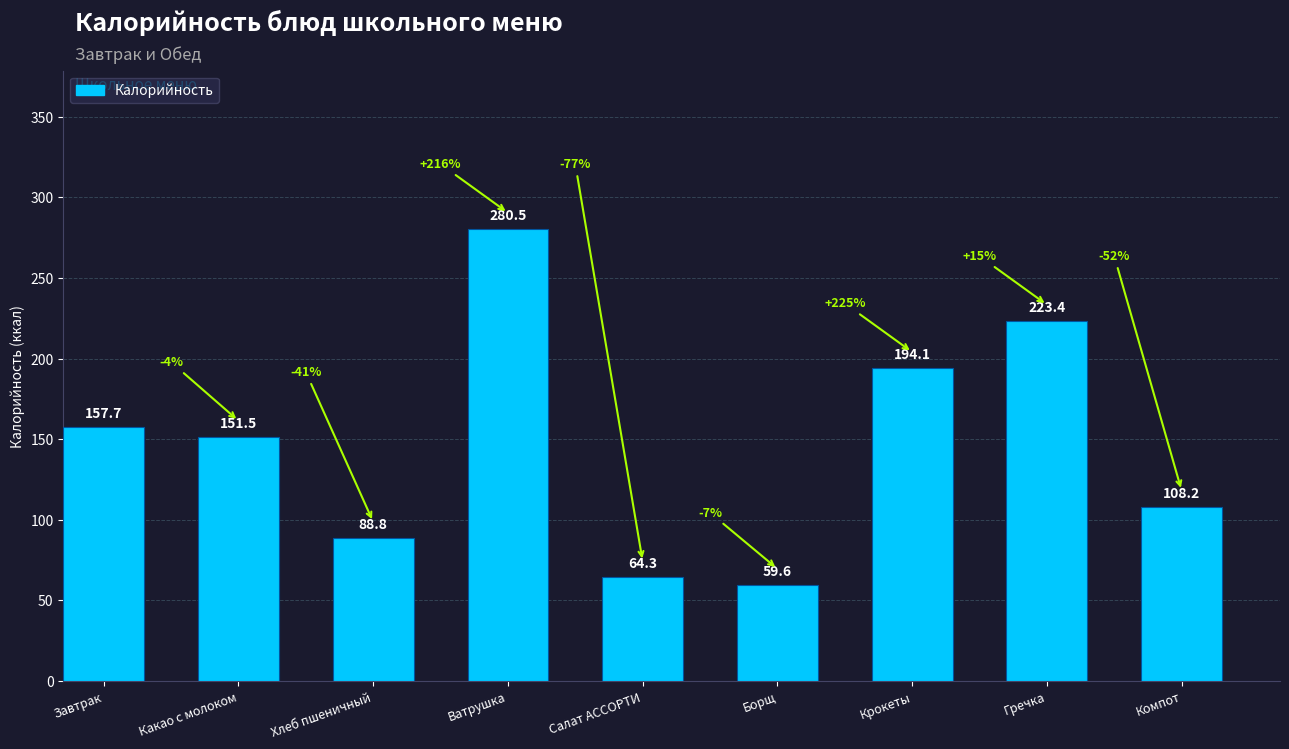

List the labels in order of value, smallest first.

Борщ, Салат АССОРТИ, Хлеб пшеничный, Компот, Какао с молоком, Завтрак, Крокеты, Гречка, Ватрушка